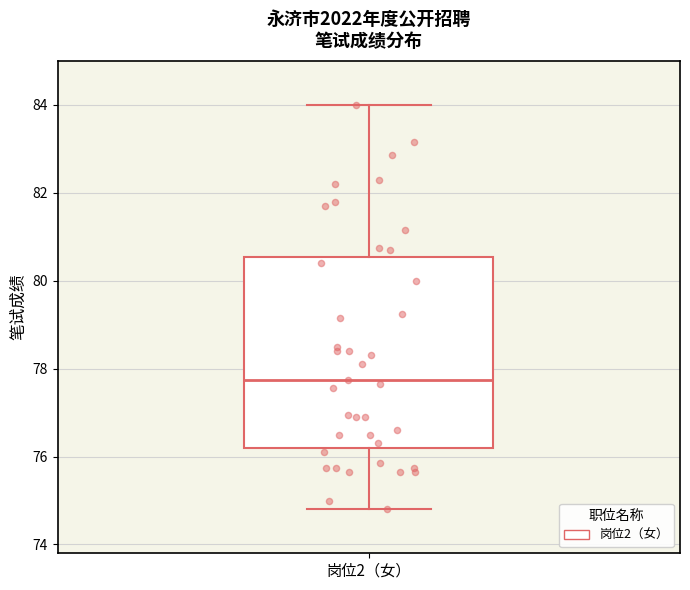

Where does the lower whisker of the box for 岗位2（女） end on the y-axis? The values are not printed on the chart, so give them approximately, as read against the axis.

74.8